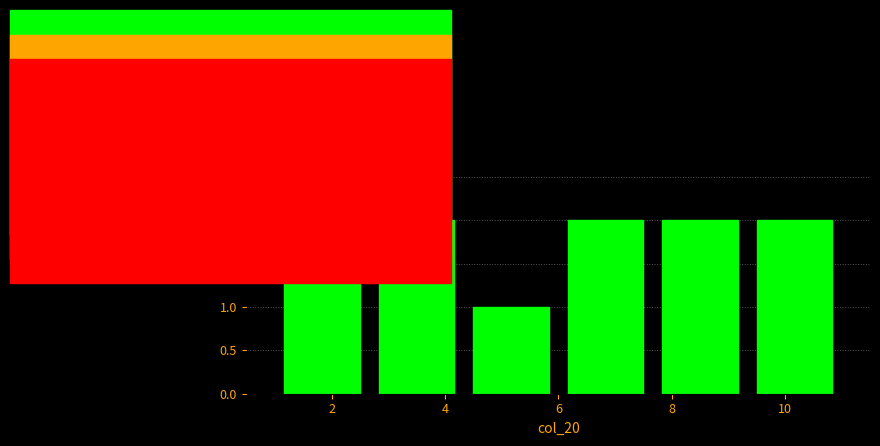

Reading left to right, transcribe this chart: for each bar, give the range it covers on the x-axis and its height. Neither the bar edges nor the heights are printed on the chart, so give them approximately, as read against the axes.

1.0 to 2.6: 2
2.6 to 4.4: 2
4.4 to 6.0: 1
6.0 to 7.6: 2
7.6 to 9.4: 2
9.4 to 11.0: 2